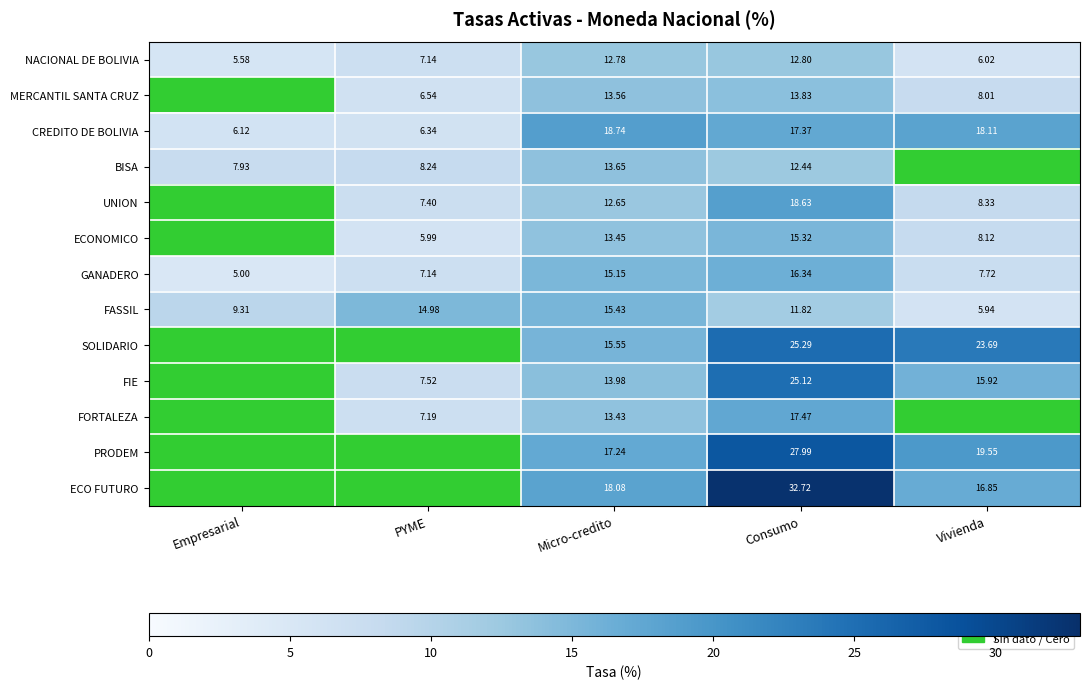

Rank the series at Micro-credito from highest to lowest value.

CREDITO DE BOLIVIA, ECO FUTURO, PRODEM, SOLIDARIO, FASSIL, GANADERO, FIE, BISA, MERCANTIL SANTA CRUZ, ECONOMICO, FORTALEZA, NACIONAL DE BOLIVIA, UNION